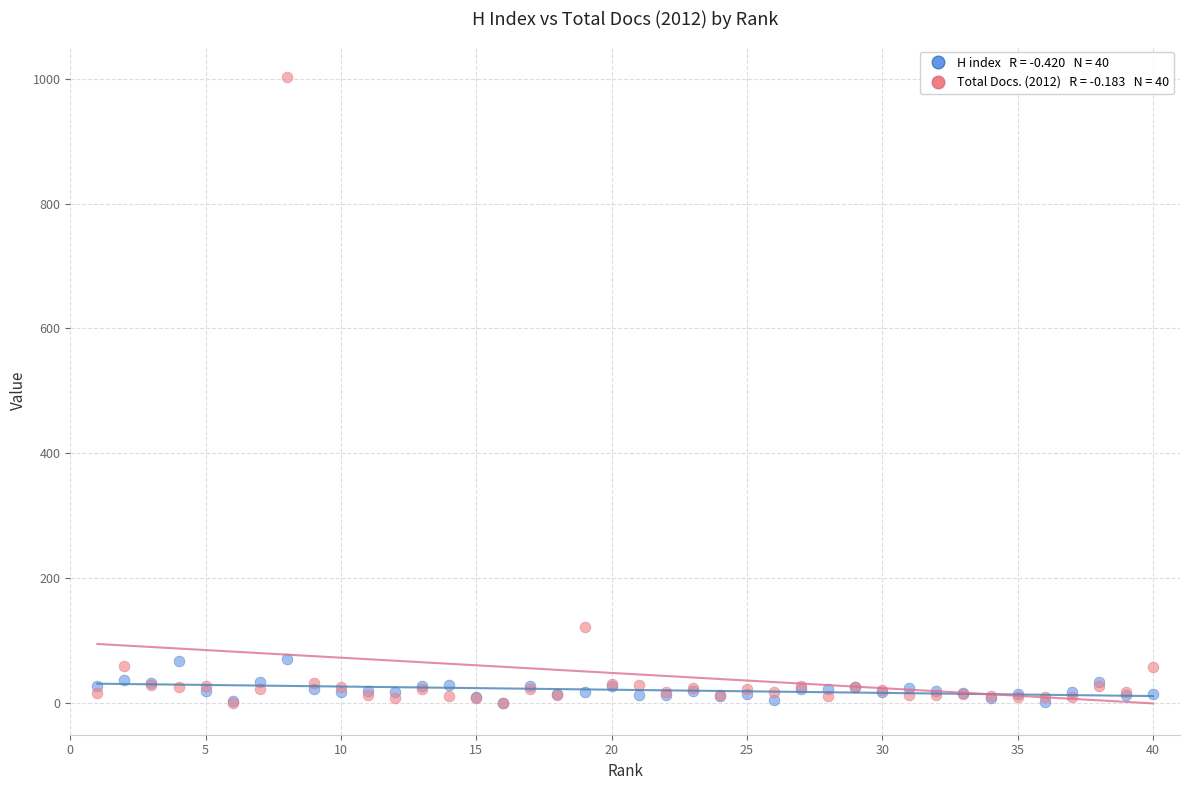

Across all series, what Y value is closest to 501?

122